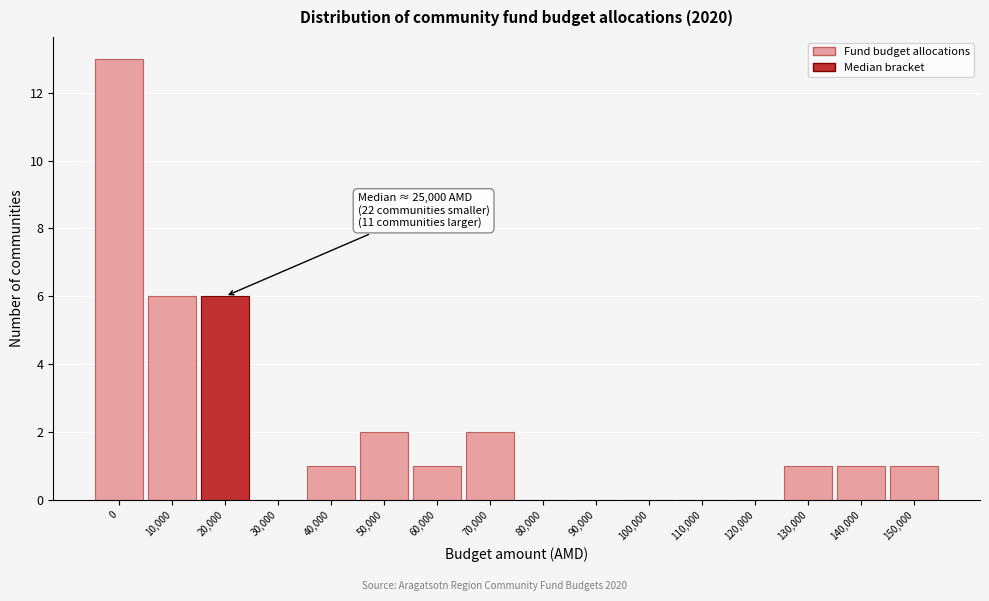

Reading right to left, what are all the values shown in this chart?

150,000=1	140,000=1	130,000=1	120,000=0	110,000=0	100,000=0	90,000=0	80,000=0	70,000=2	60,000=1	50,000=2	40,000=1	30,000=0	20,000=6	10,000=6	0=13